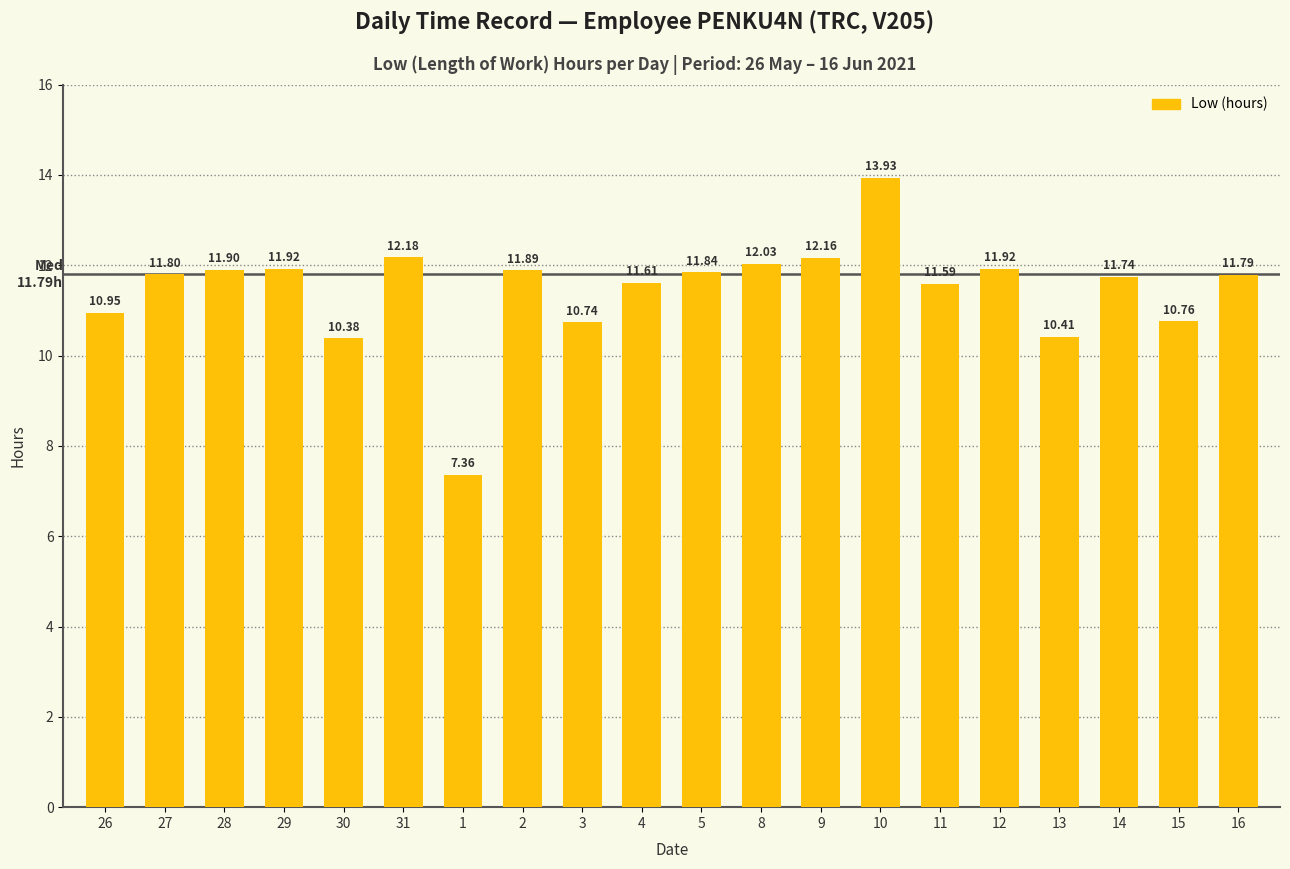

Does the chart contain any negative values?

No